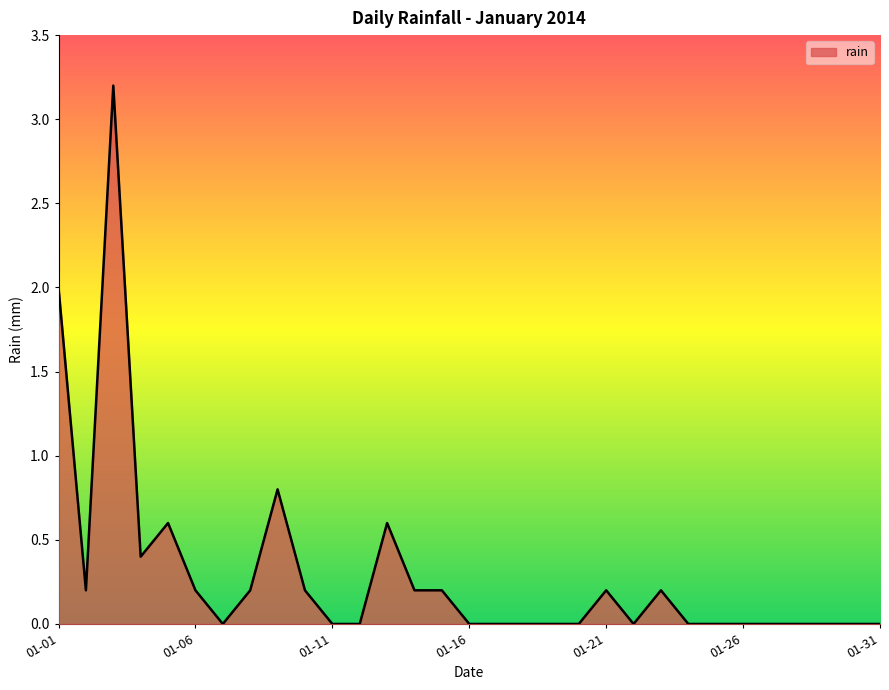

Does the chart have visible grid lines?

No